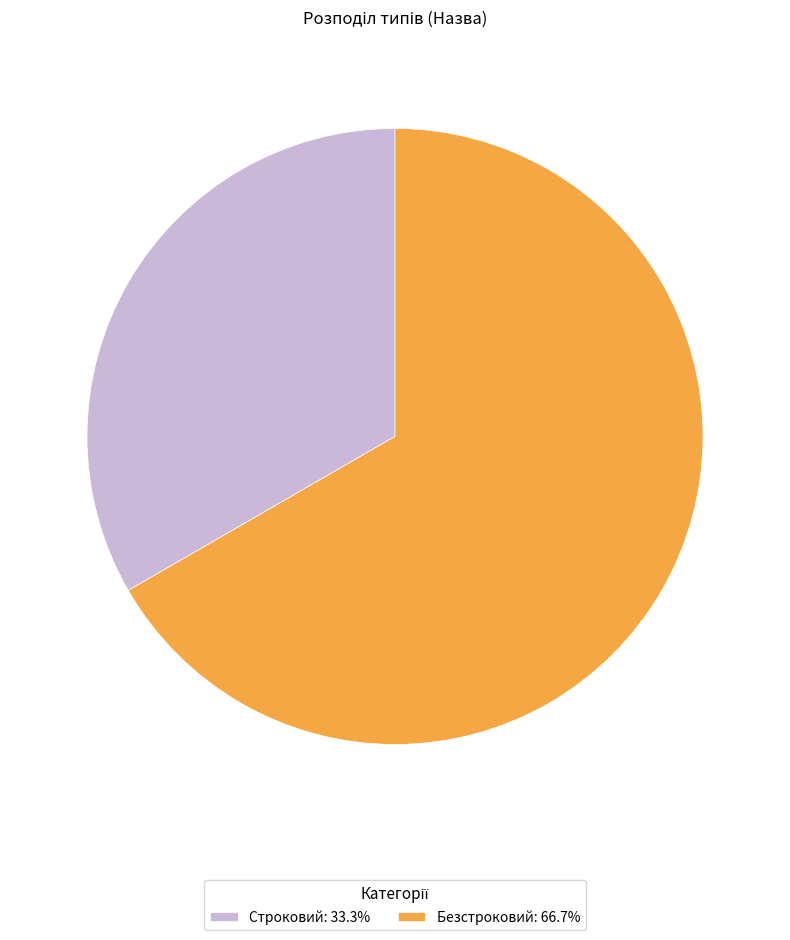

Is the sum of Строковий: 33.3% and Безстроковий: 66.7% greater than half?

Yes